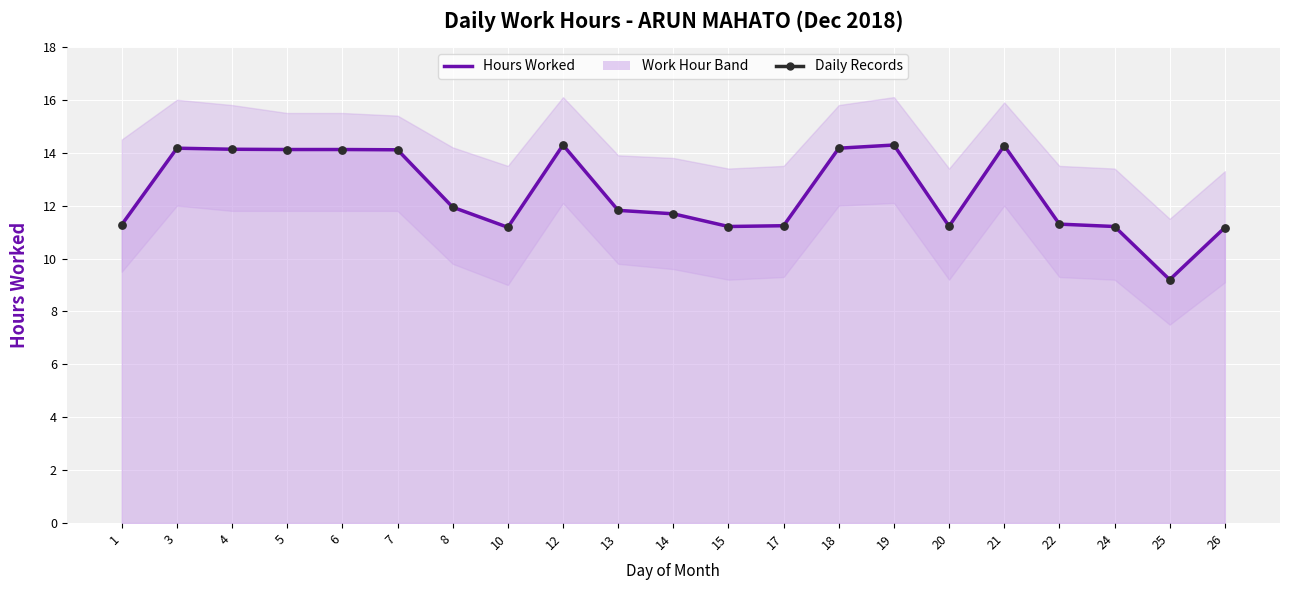

What is the total value across all series at 15?

22.4